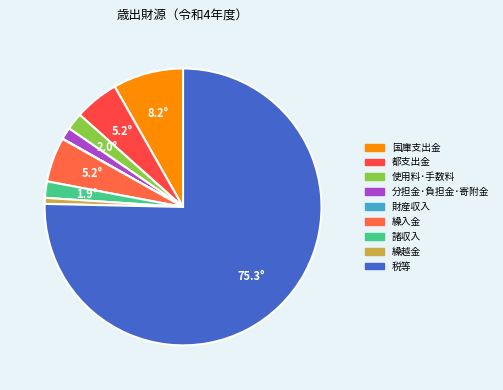

Which has a higher value, 諸収入 or 繰入金?

繰入金